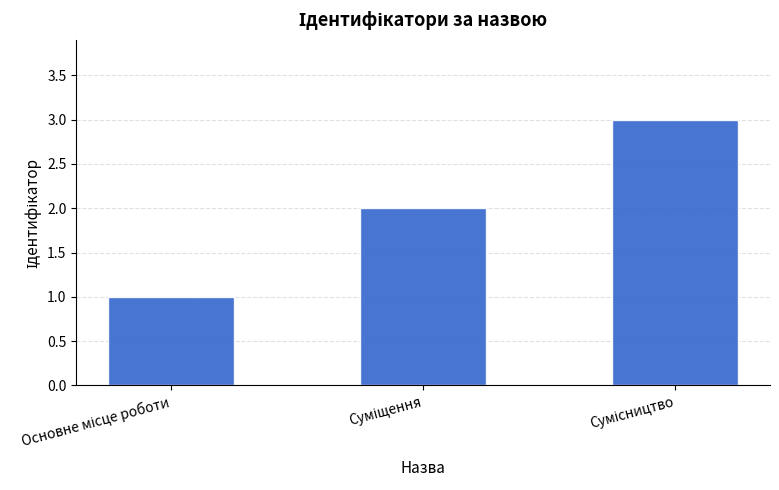

What is the greatest value displayed?

3